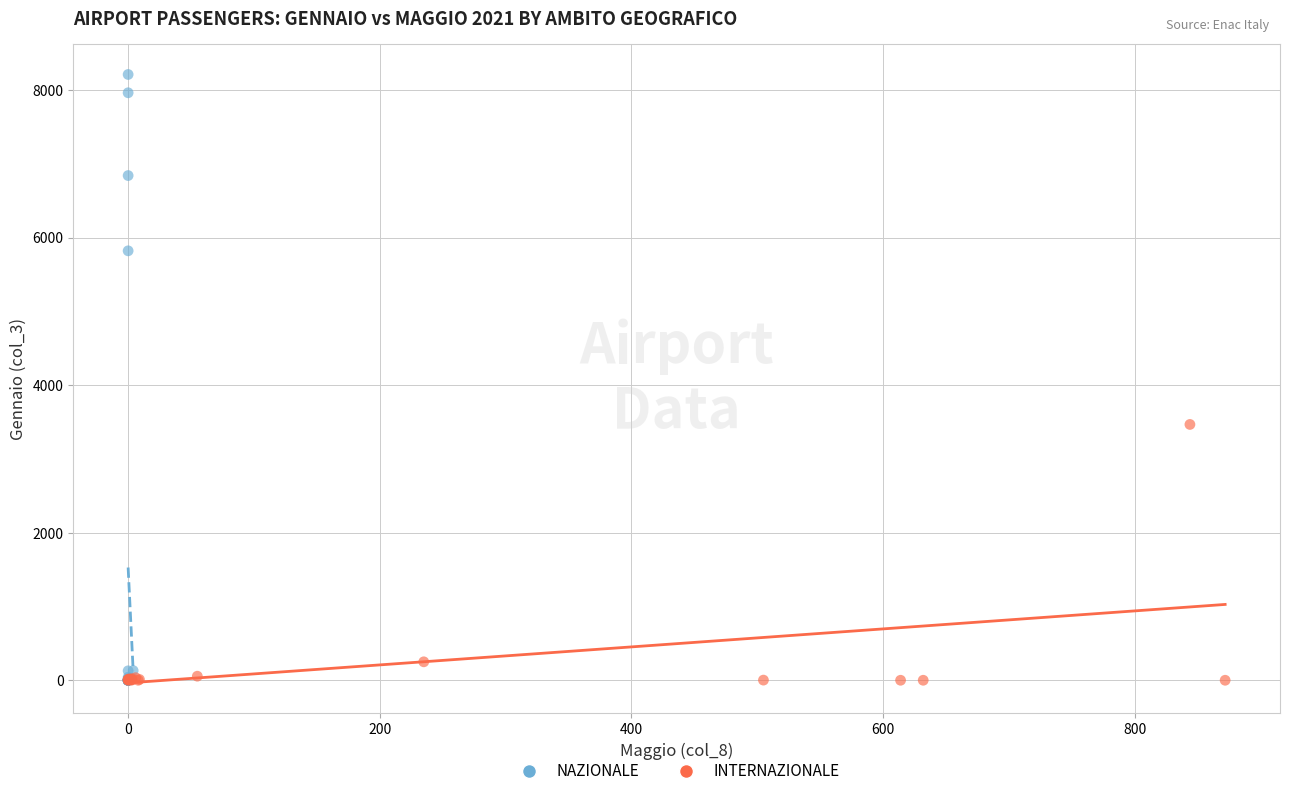

Which series has the largest Y range (max minus min)?

NAZIONALE